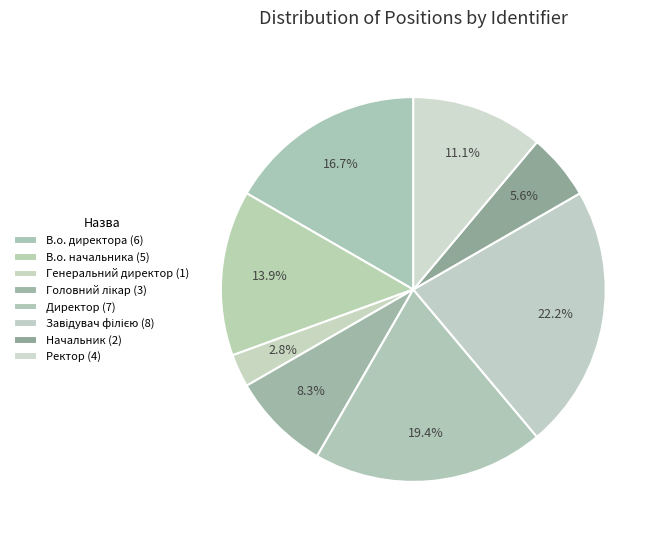

How many segments does this pie chart have?

8